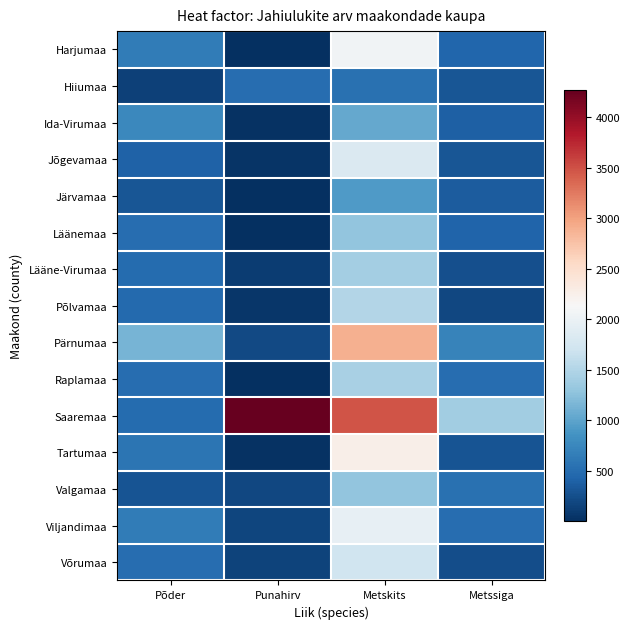

List the series in order of their peak value, lowest first.

Hiiumaa, Järvamaa, Ida-Virumaa, Läänemaa, Valgamaa, Lääne-Virumaa, Raplamaa, Põlvamaa, Võrumaa, Jõgevamaa, Viljandimaa, Harjumaa, Tartumaa, Pärnumaa, Saaremaa